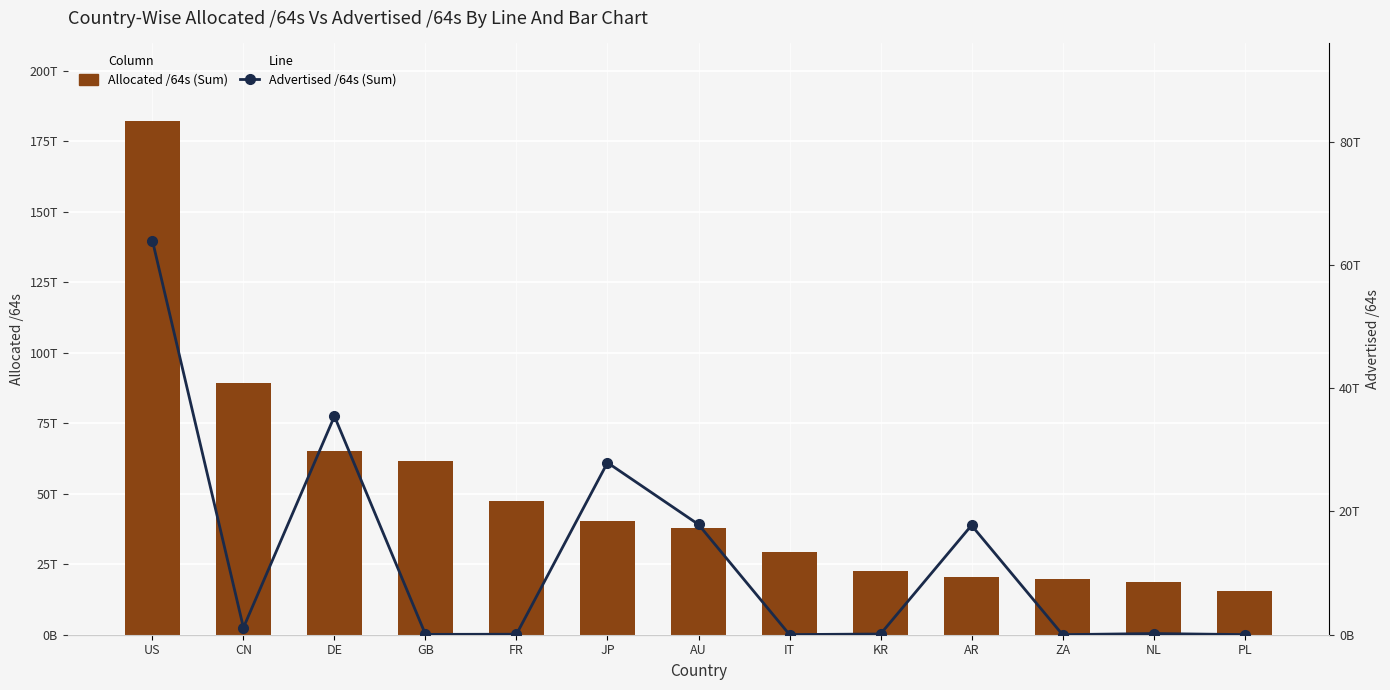

What is the sum of the Advertised /64s (Sum) values at FR and ZA?

92677406720